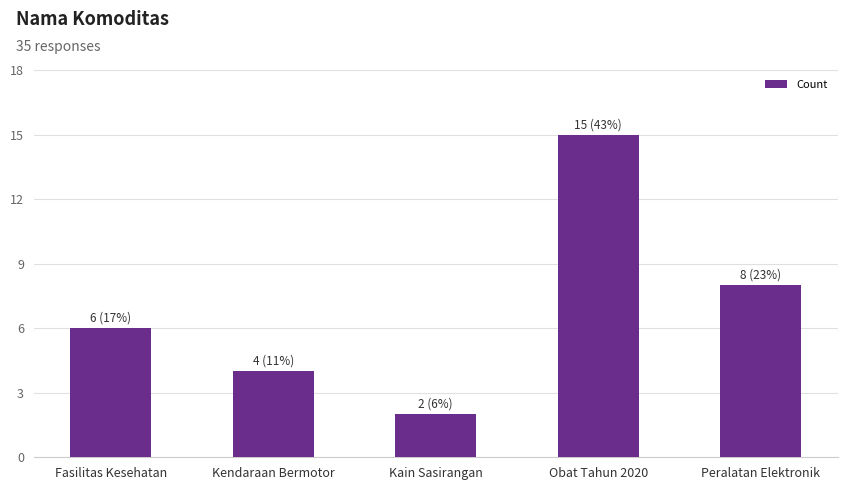

Reading left to right, transcribe all the data shown in this chart.

Fasilitas Kesehatan=6	Kendaraan Bermotor=4	Kain Sasirangan=2	Obat Tahun 2020=15	Peralatan Elektronik=8